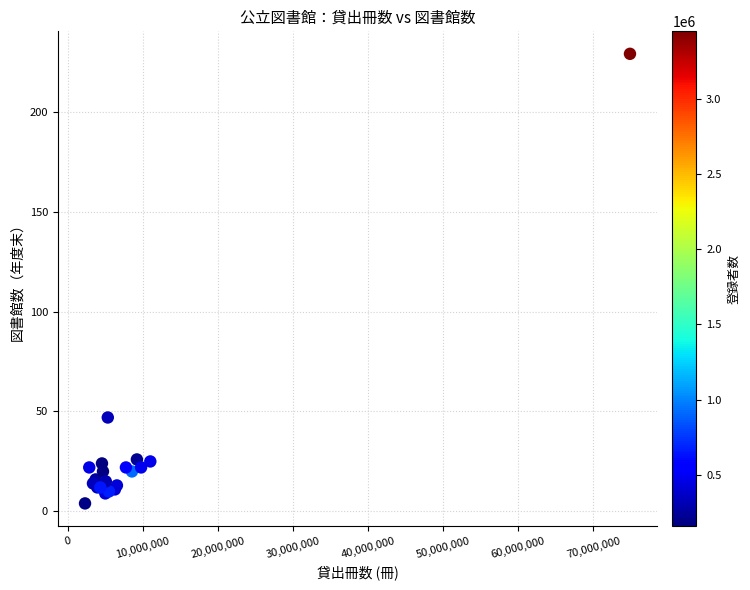

What Y value in the scatter plot is closest to 116?

47